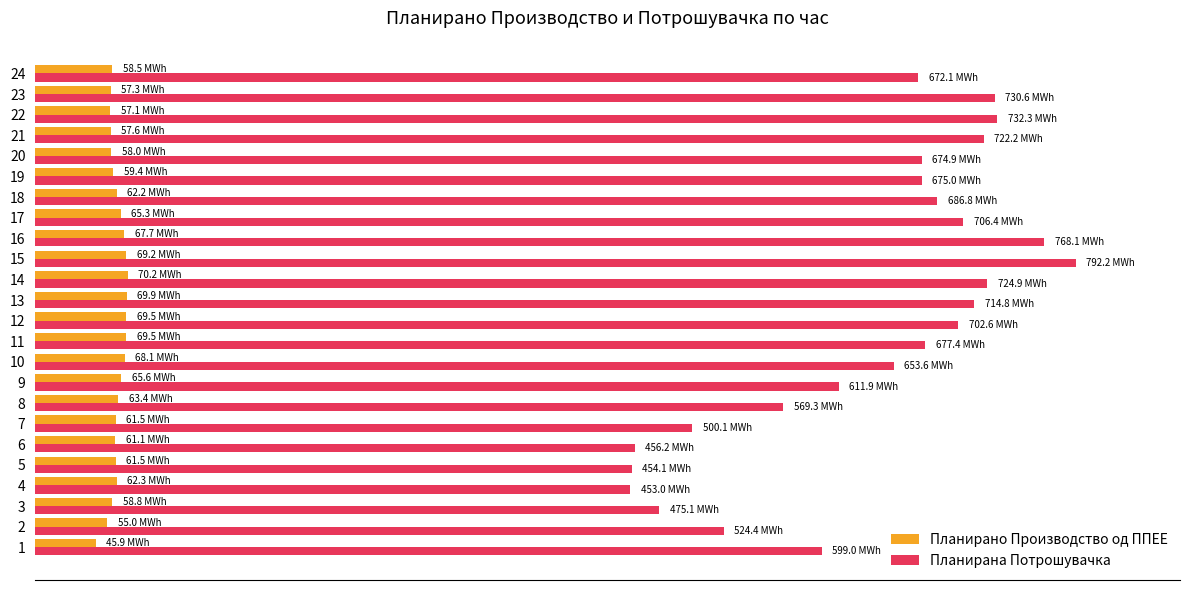

List the series in order of their peak value, highest first.

Планирана Потрошувачка, Планирано Производство од ППЕЕ